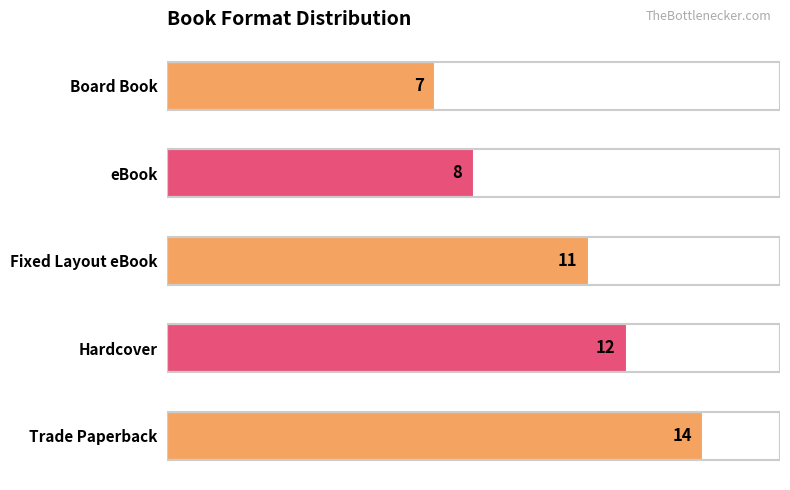

The chart shows a value of 14 at Trade Paperback. True or false?

True